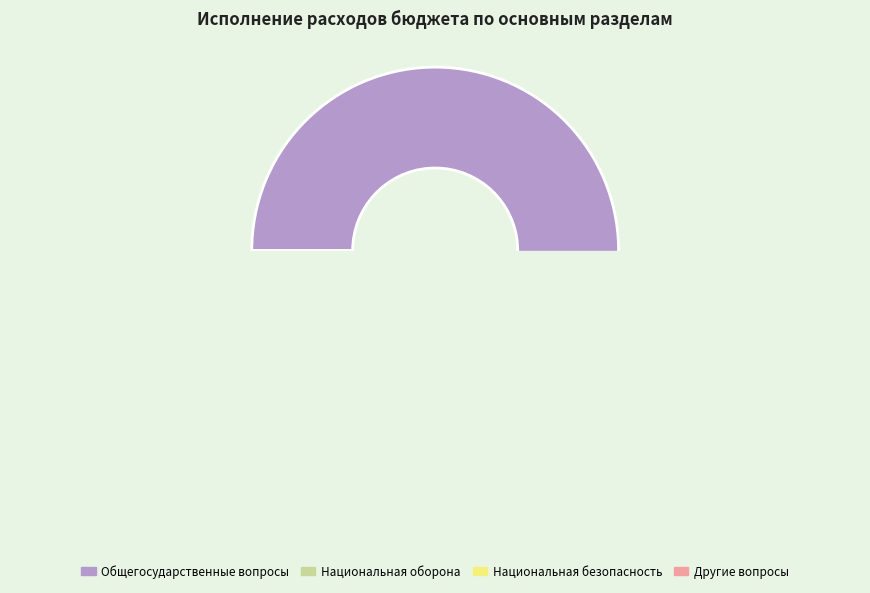

To the nearest percent, what is the difference between the Национальная безопасность и правоохранительная деятельность and Национальная оборона slice percentages?

1%